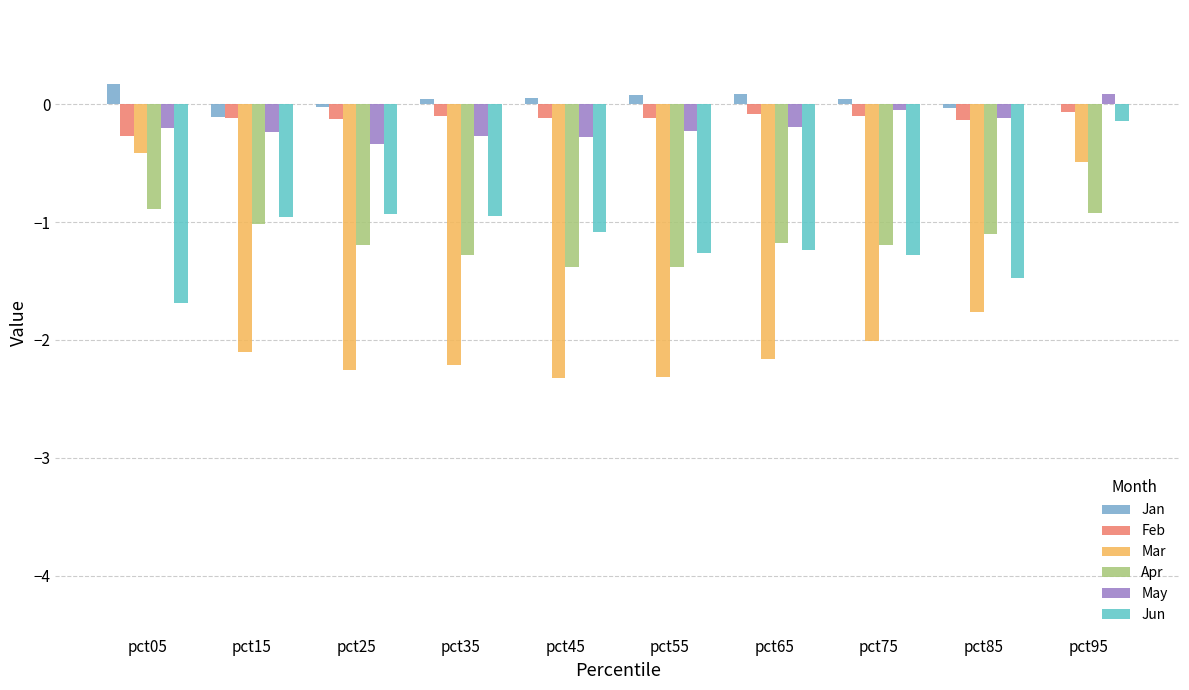

At which category is the sum across all series the highest?

pct95